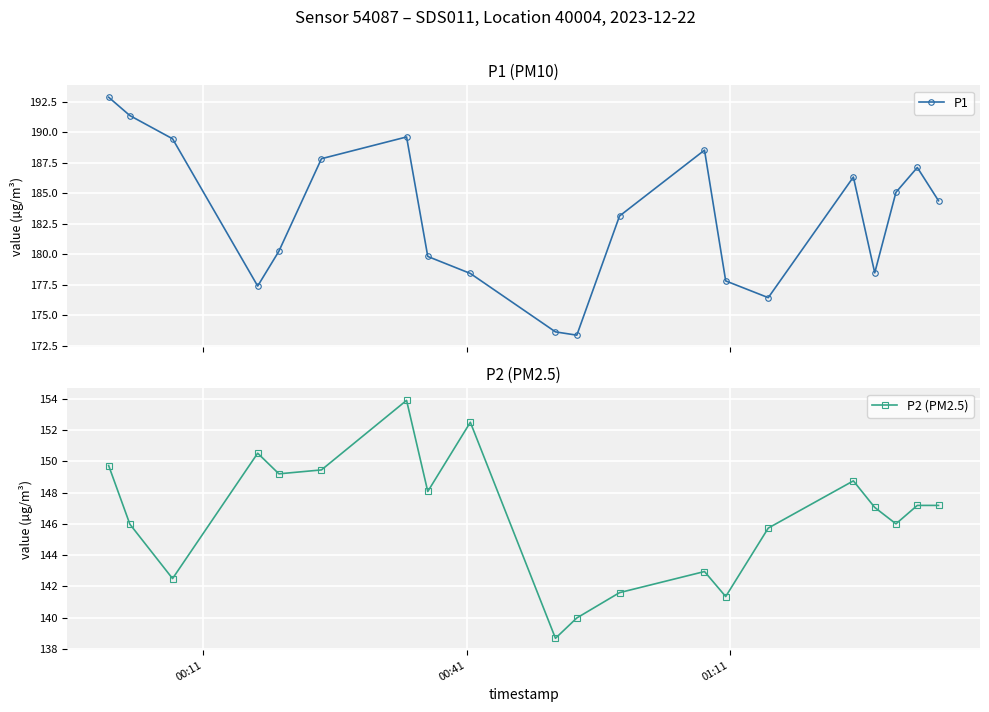

How many interior local peaks does the P2 (PM2.5) series have?

5